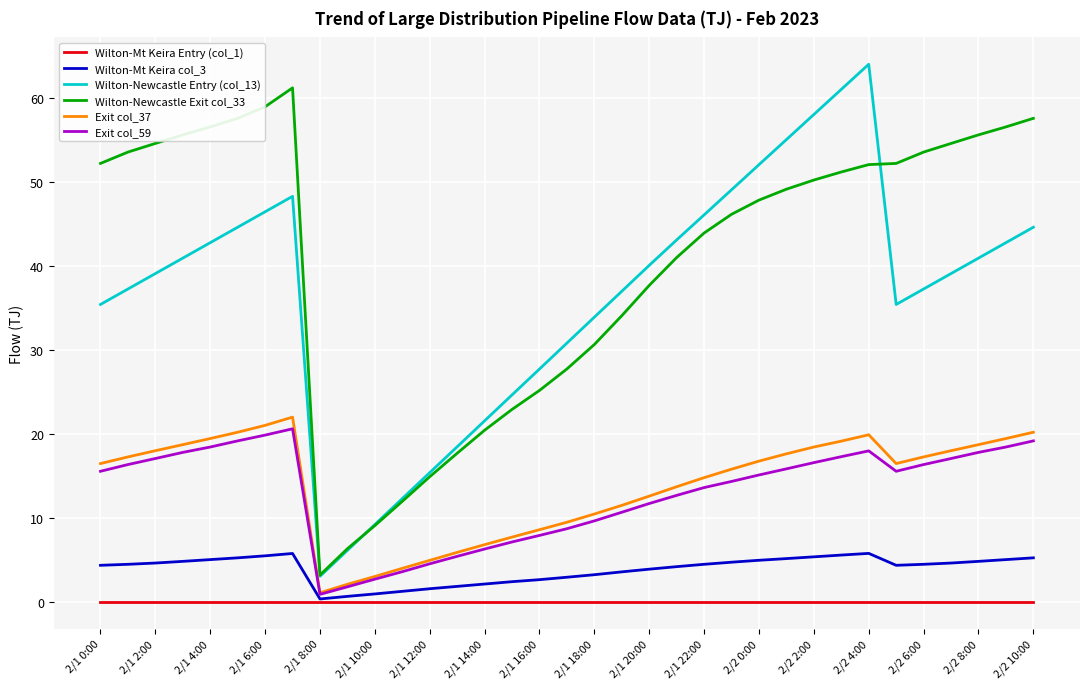

Which series has the largest total across all categories?

Wilton-Newcastle Exit col_33